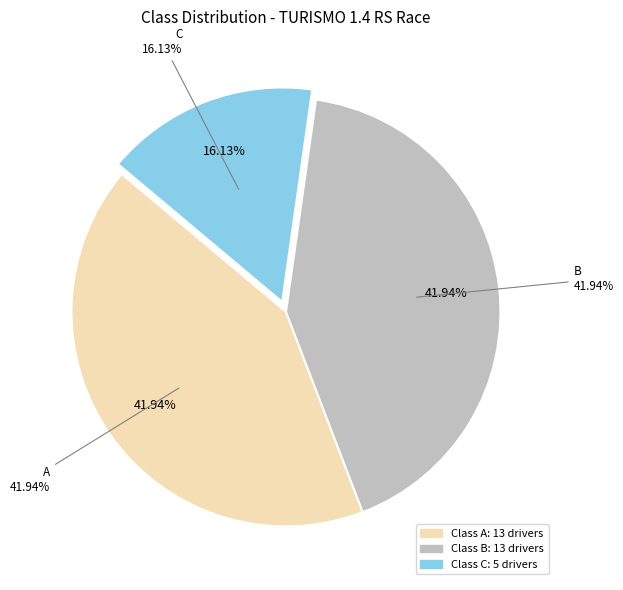

What is the largest slice in the pie chart?

B